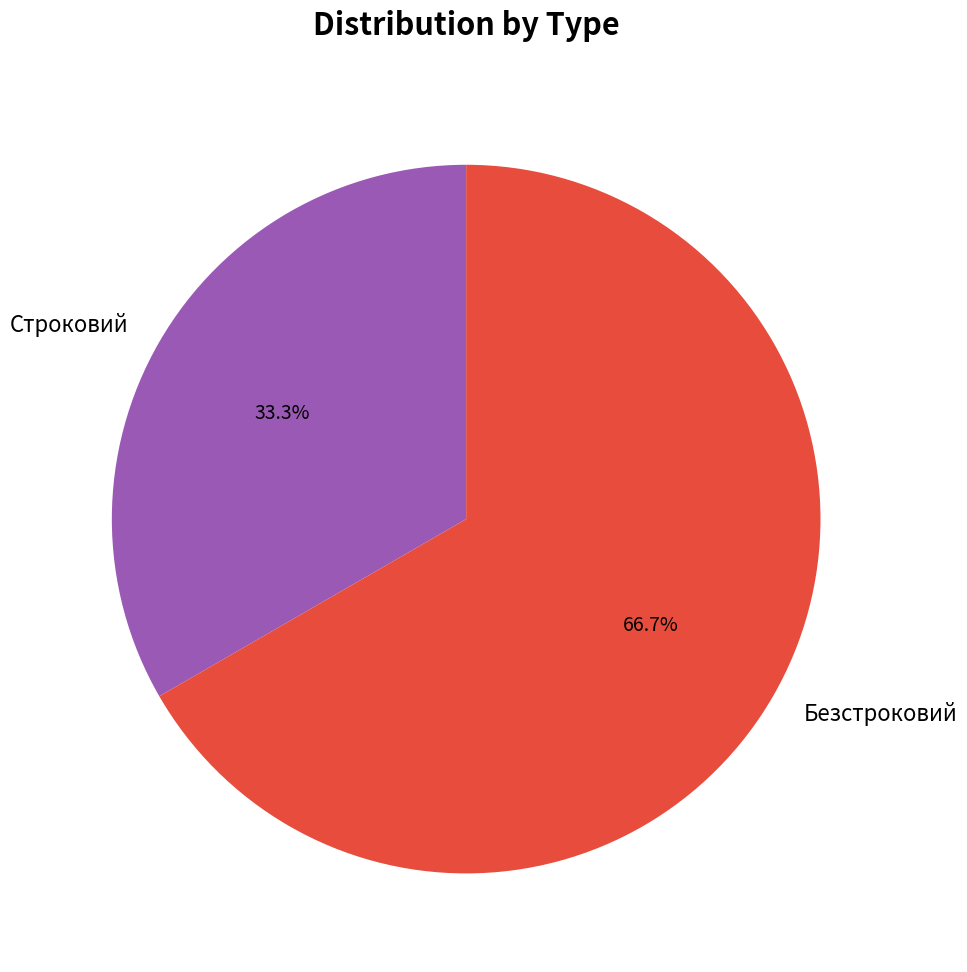

What is the smallest slice in the pie chart?

Строковий